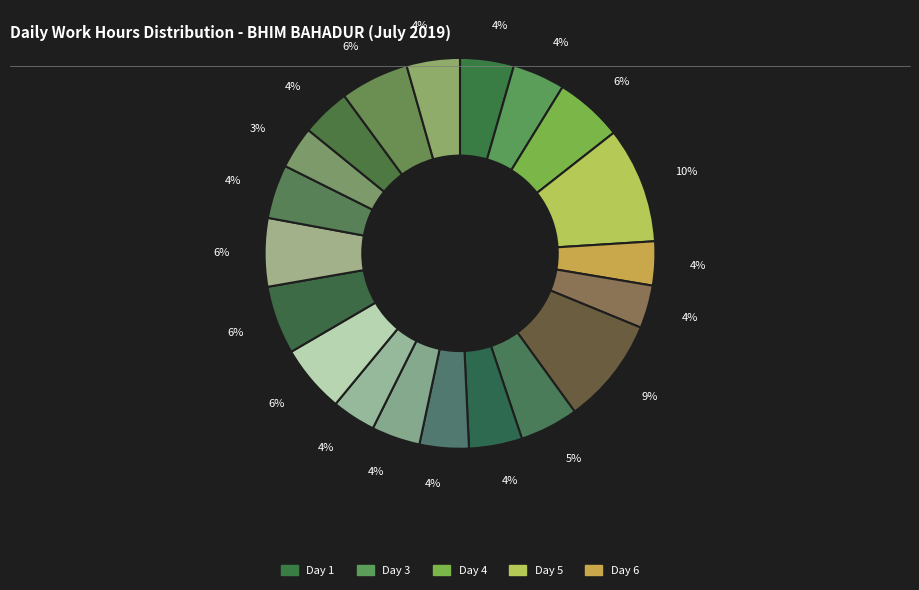

Does any single category account for the majority?

No